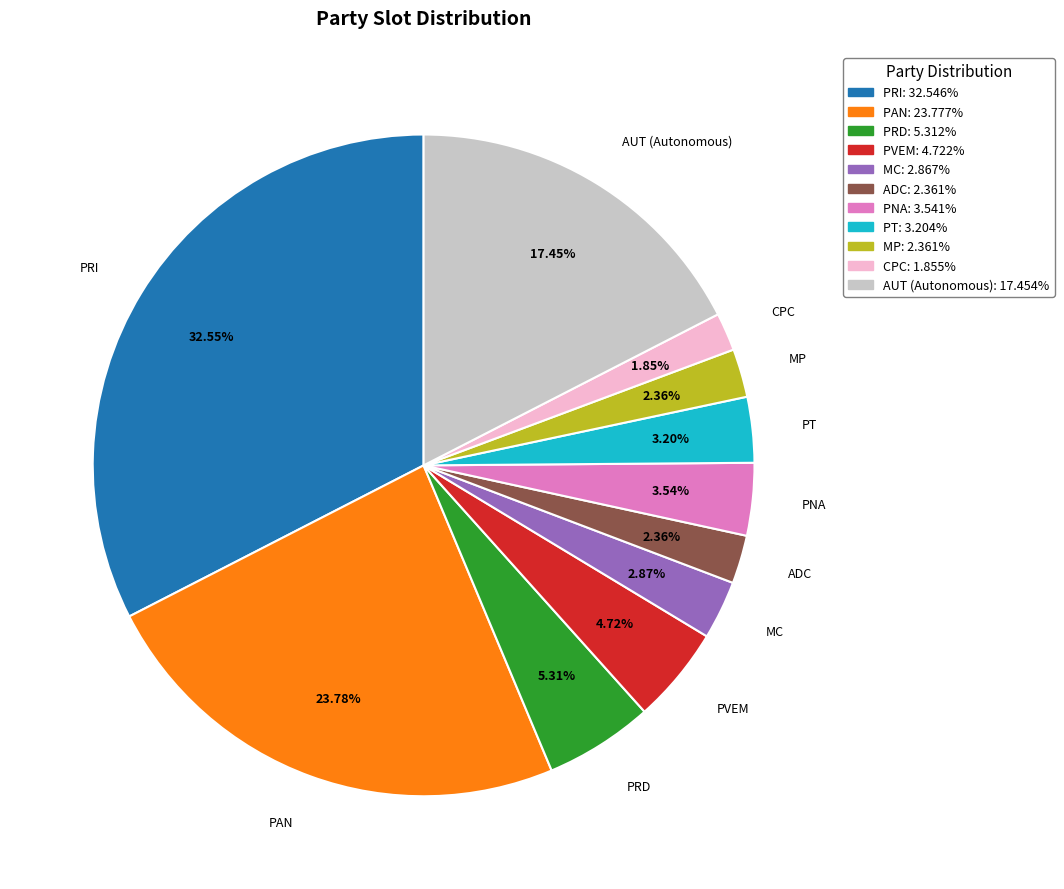

What is the ratio of the value at CPC to the value at MC?

0.6